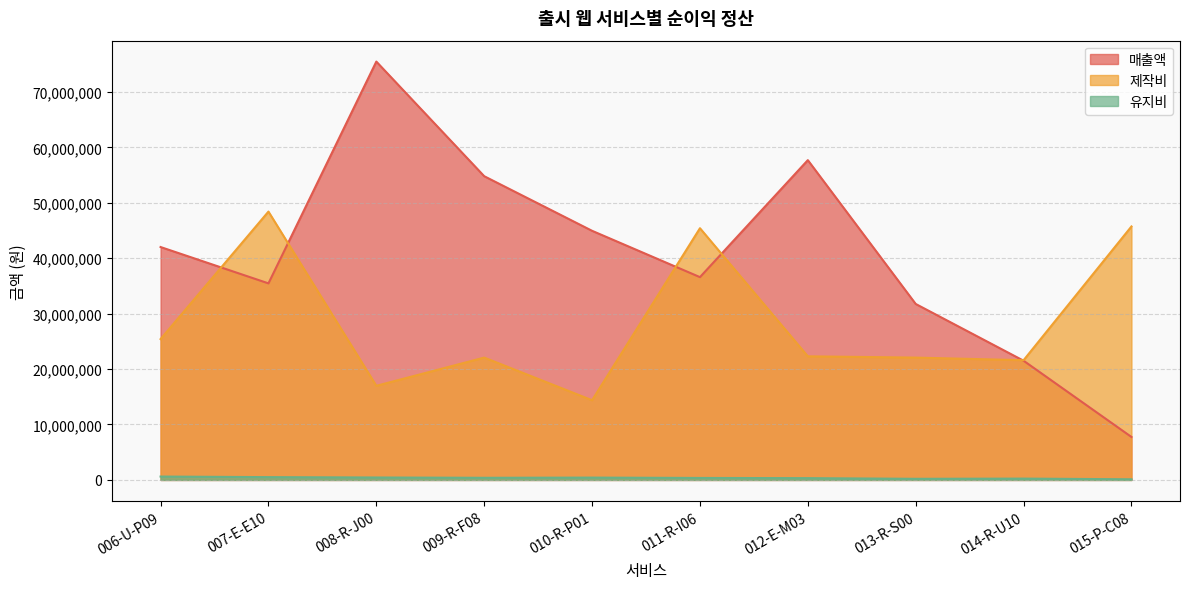

What is the difference between the highest and lowest values at 009-R-F08?

54409906